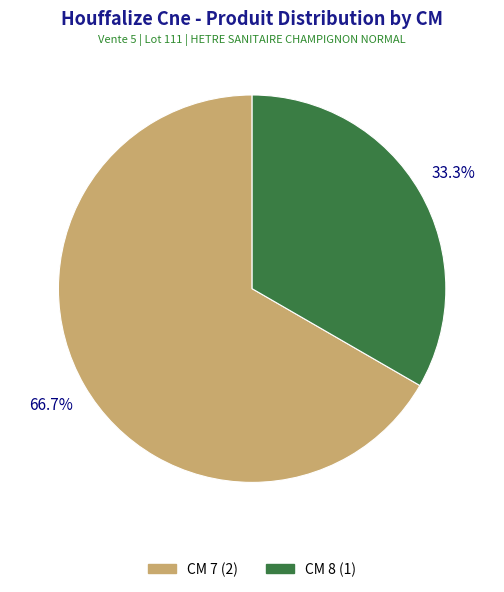

Is there any slice that represents more than half of the pie?

Yes